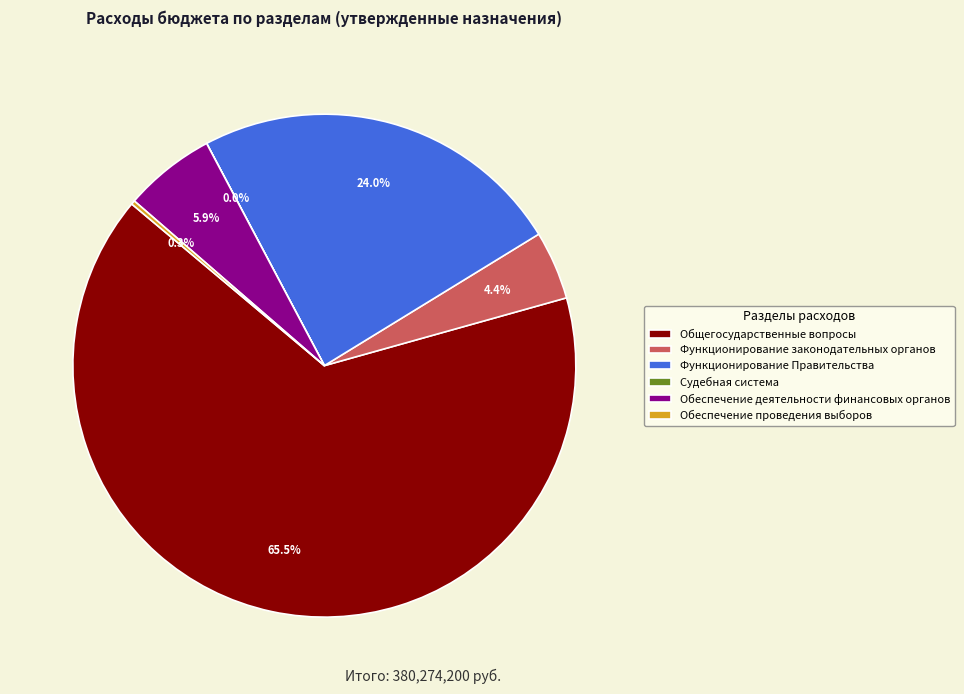

Which category has the biggest portion of the pie?

Общегосударственные вопросы